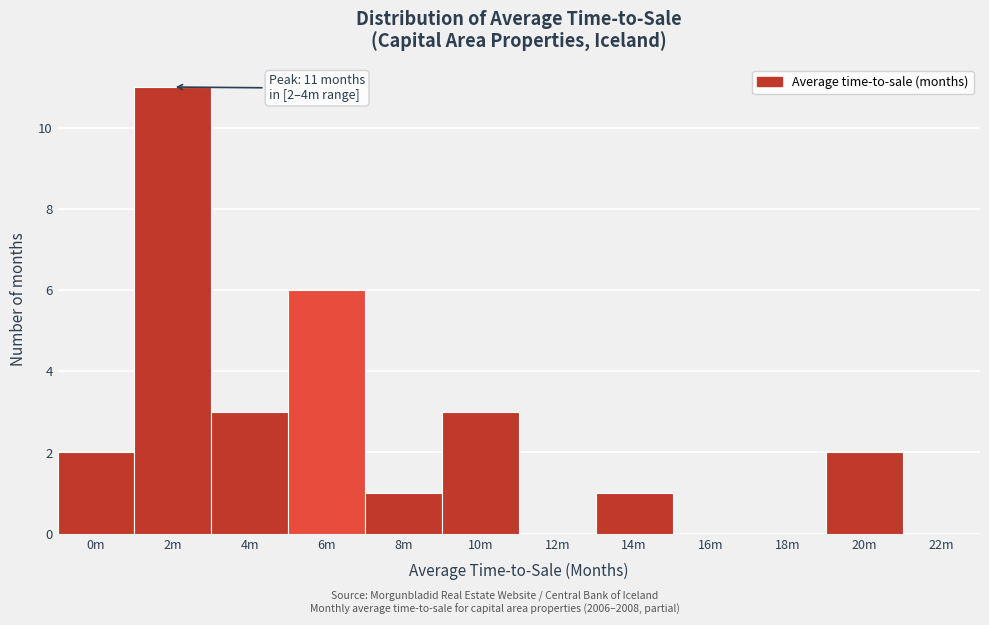

Reading left to right, list all the values displayed in this chart.

0m=2	2m=11	4m=3	6m=6	8m=1	10m=3	12m=0	14m=1	16m=0	18m=0	20m=2	22m=0